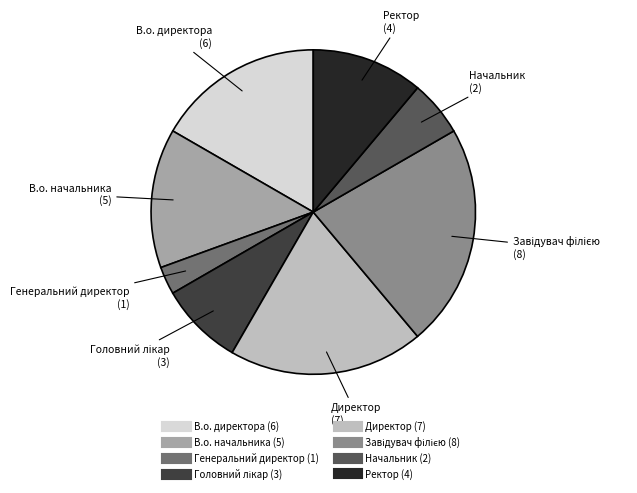

Which category has the smallest portion of the pie?

Генеральний директор